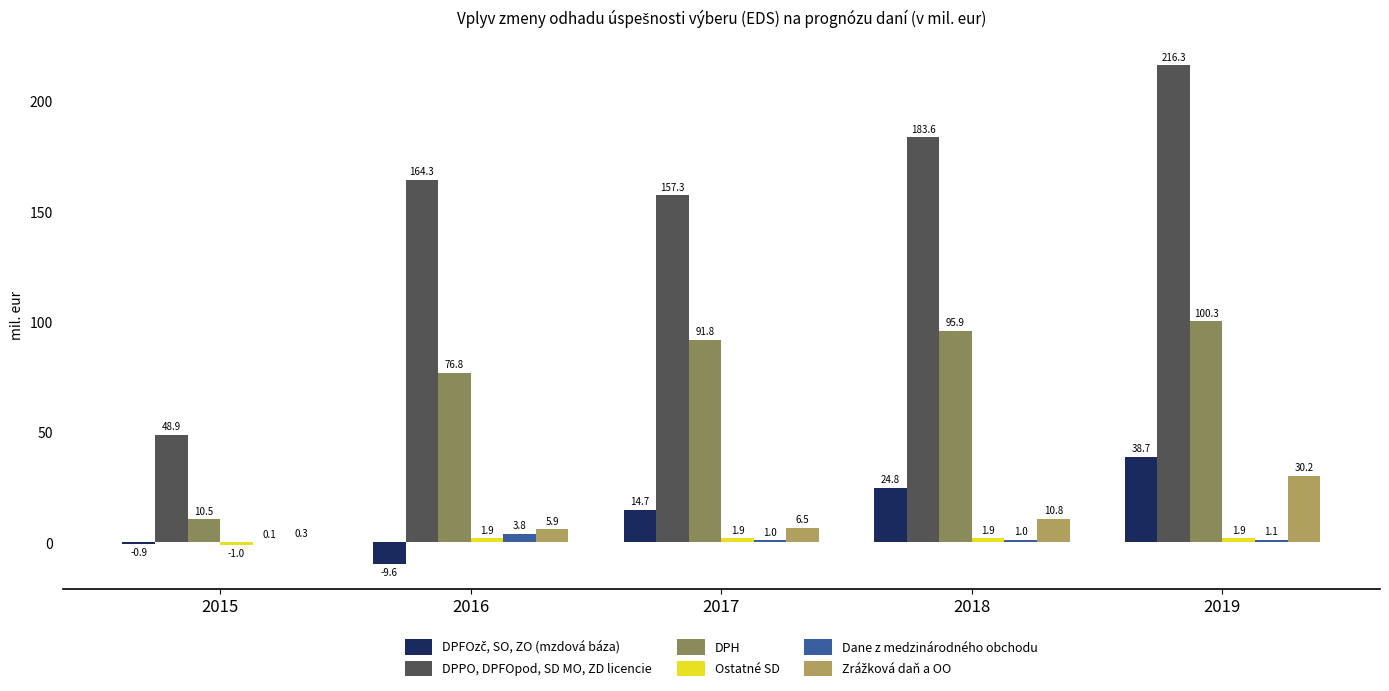

Count the number of categories in the chart.

5